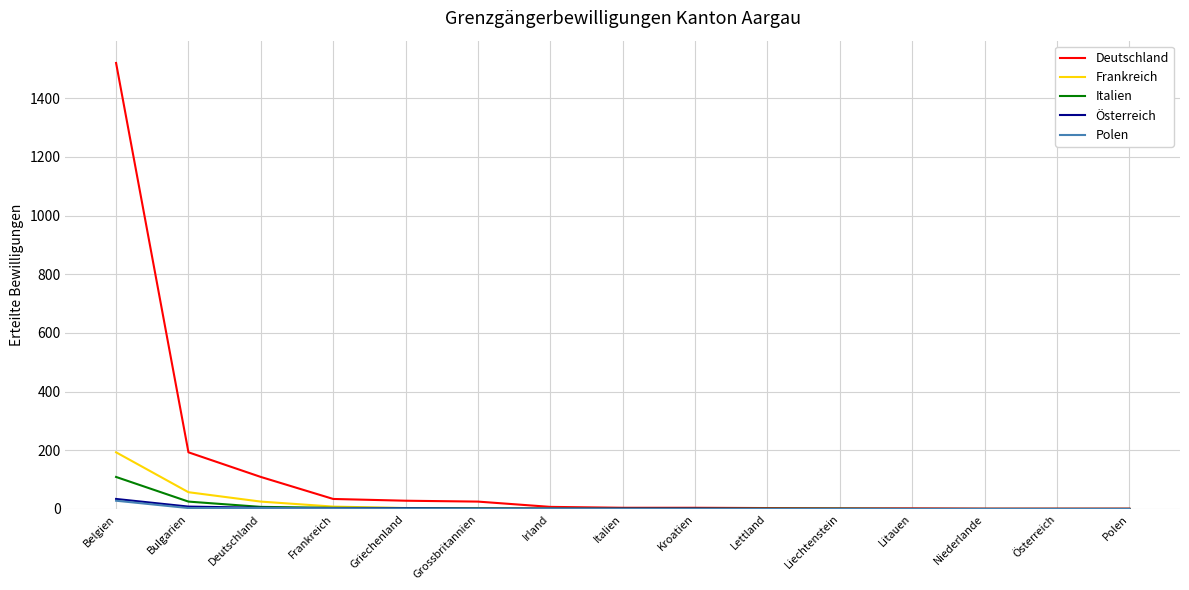

What is the greatest value displayed?

1520